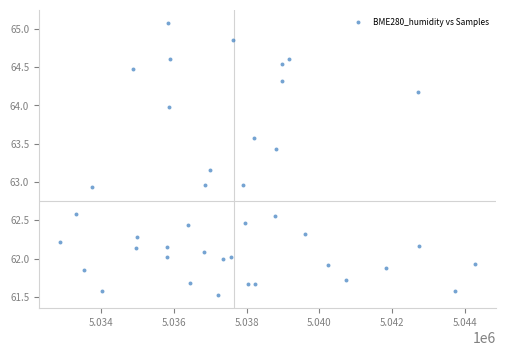

What is the range of X values (max minus min)?

11403.0